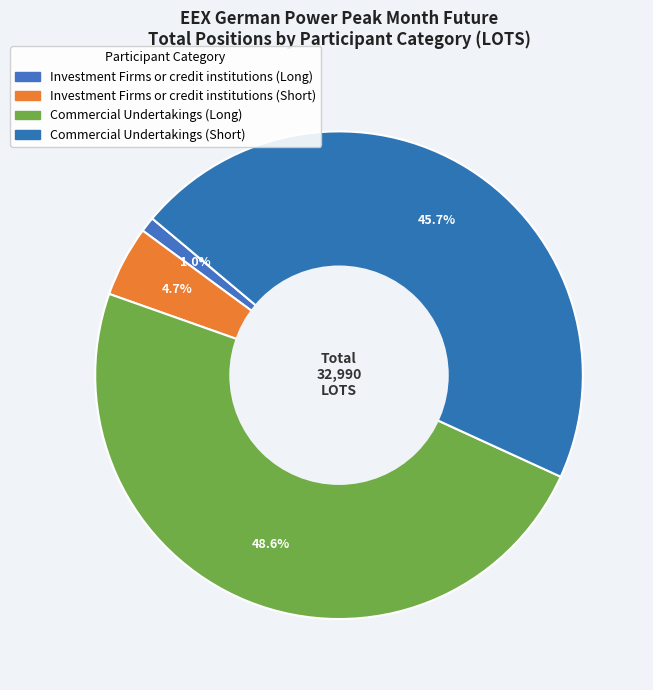

How many slices are in this pie chart?

4